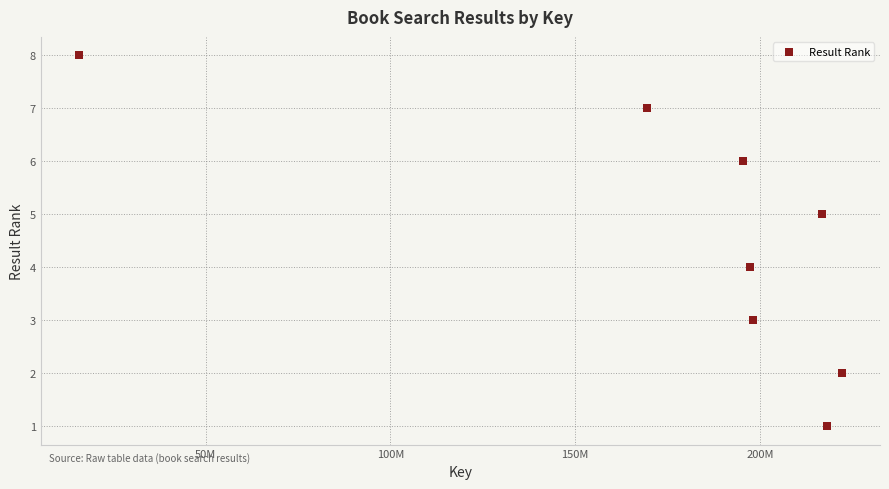

What is the average X value?

179134350